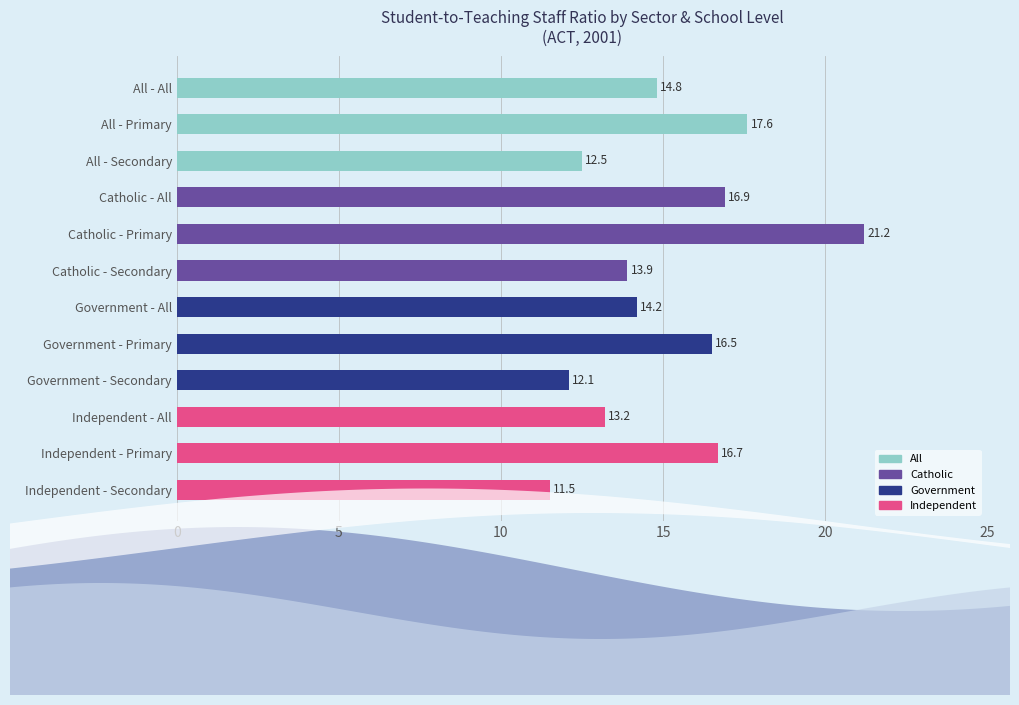

Count the number of data series in this chart.

1